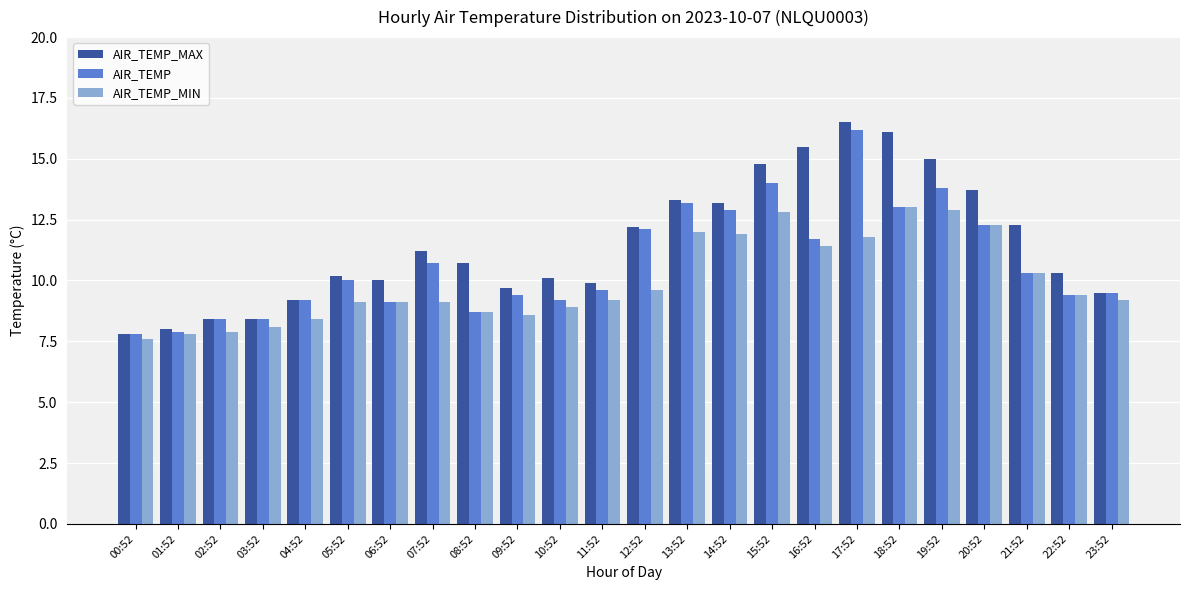

What is the highest value of the AIR_TEMP series?

16.2